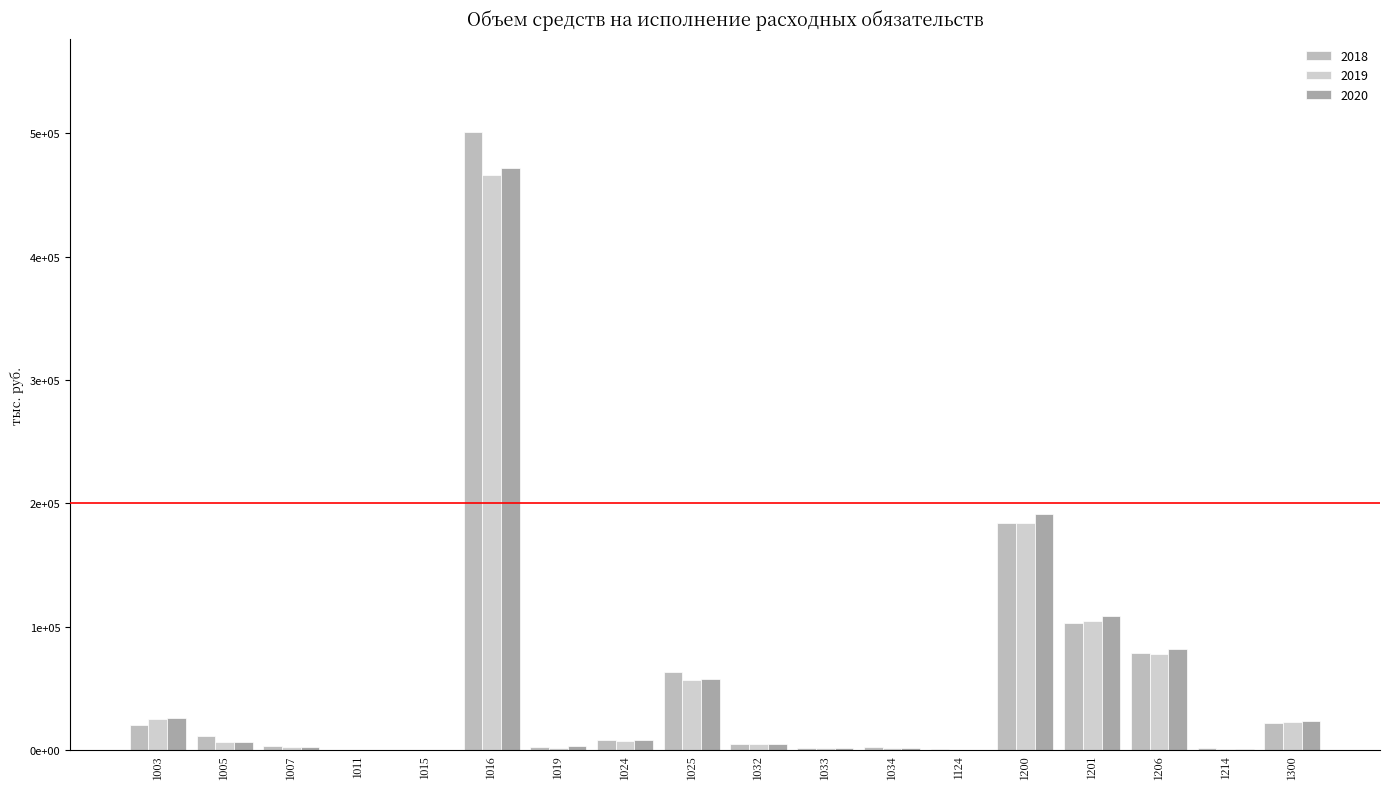

What is the sum of all 2020 values?

993363.6